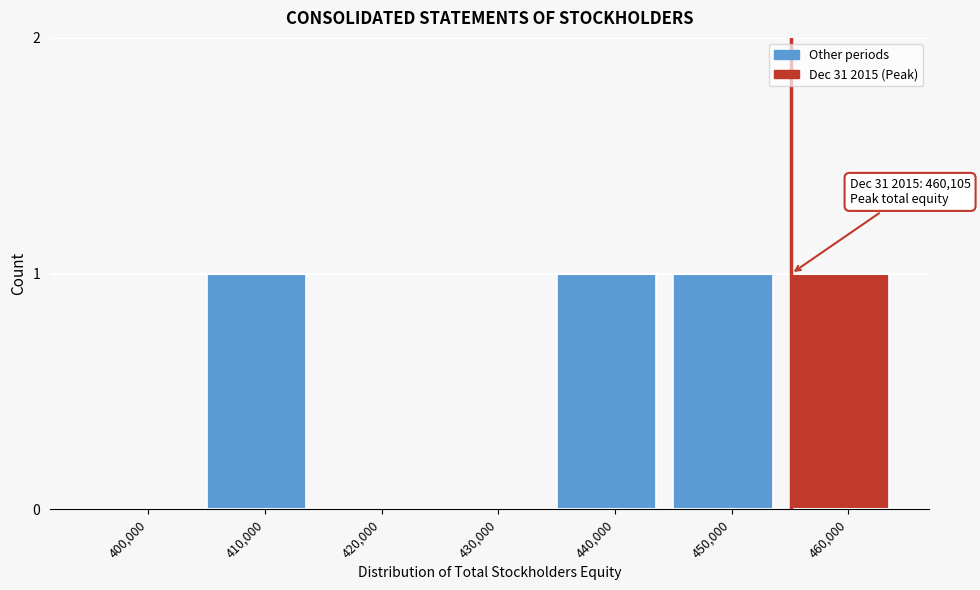

Reading left to right, list all the values displayed in this chart.

400,000=0	410,000=1	420,000=0	430,000=0	440,000=1	450,000=1	460,000=1